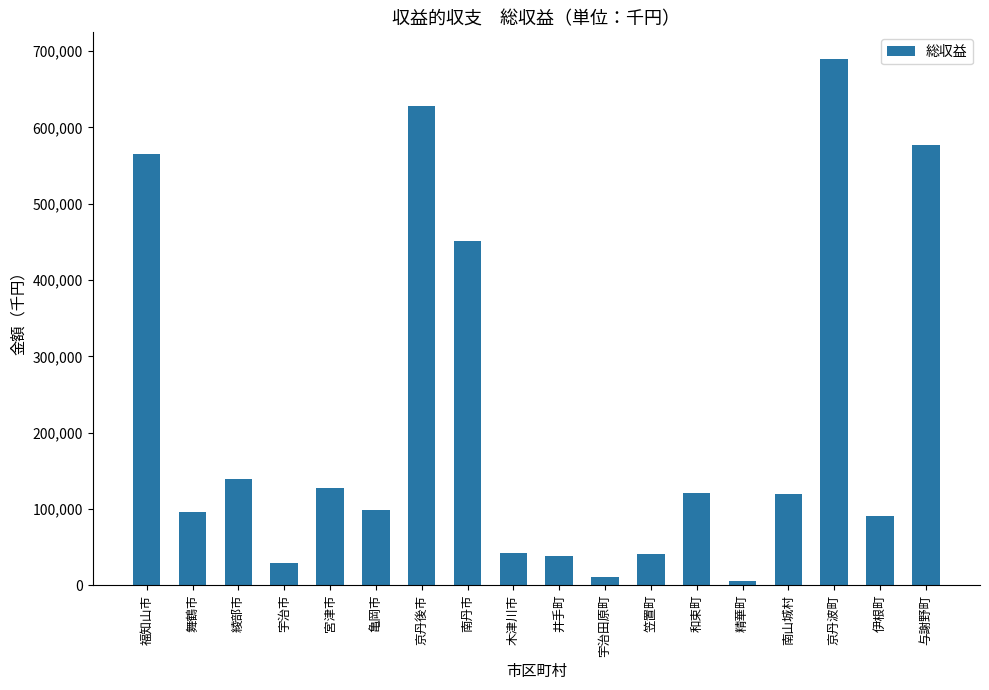

Count the number of data series in this chart.

1